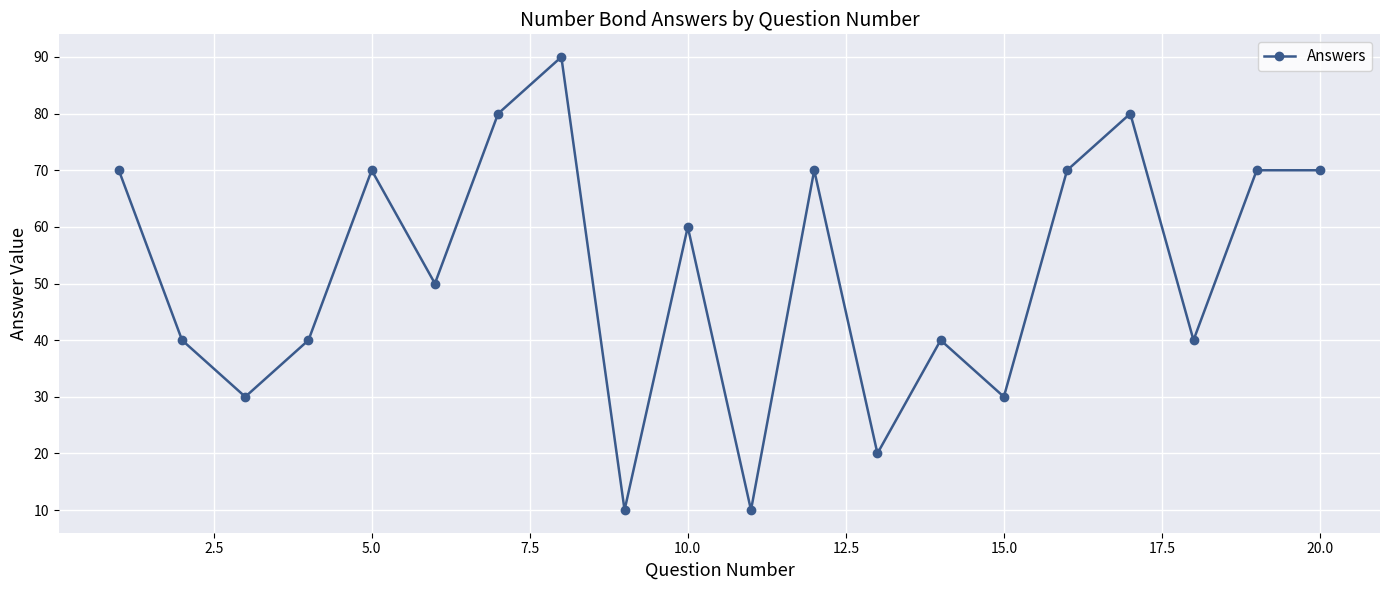

What is the maximum value shown in the chart?

90